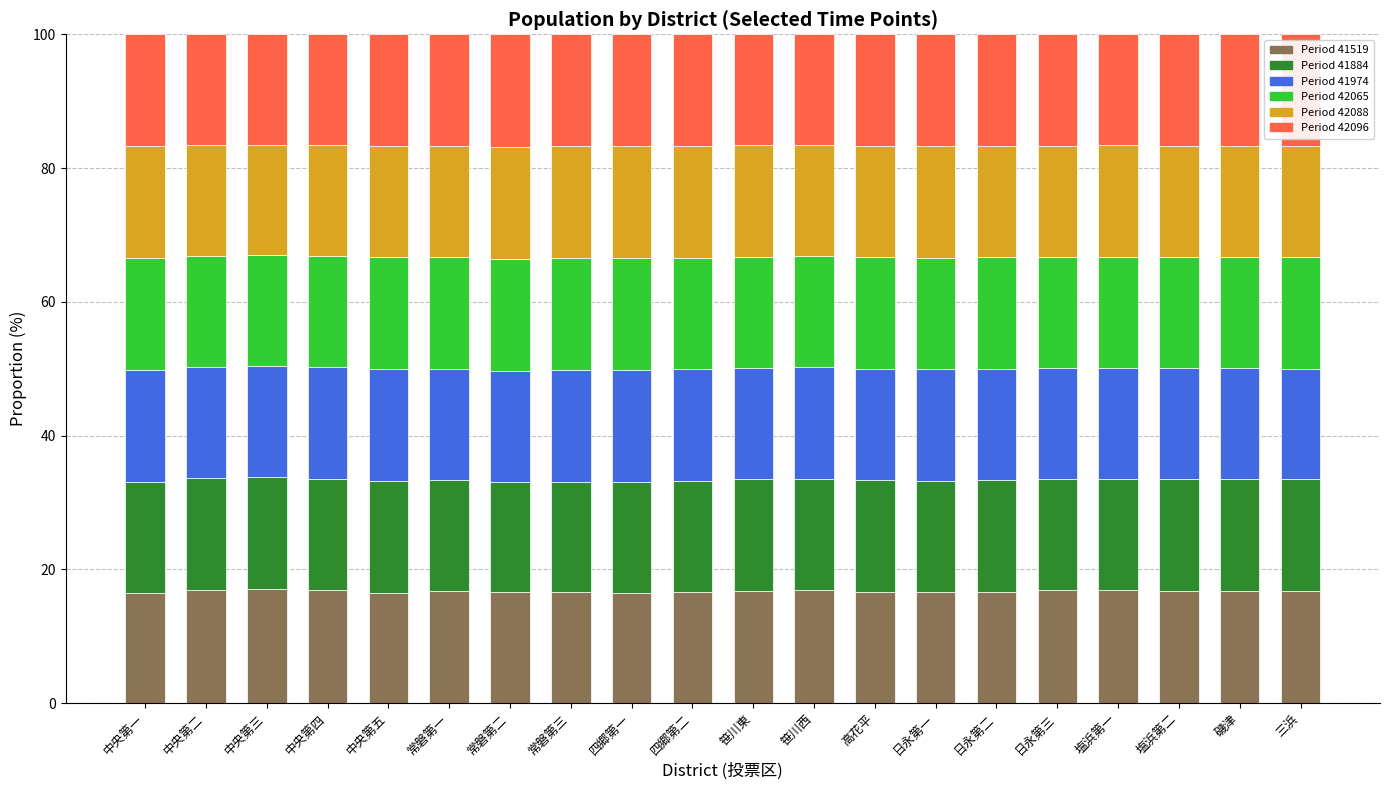

What is the total value across all series at 常磐第一?

100.0